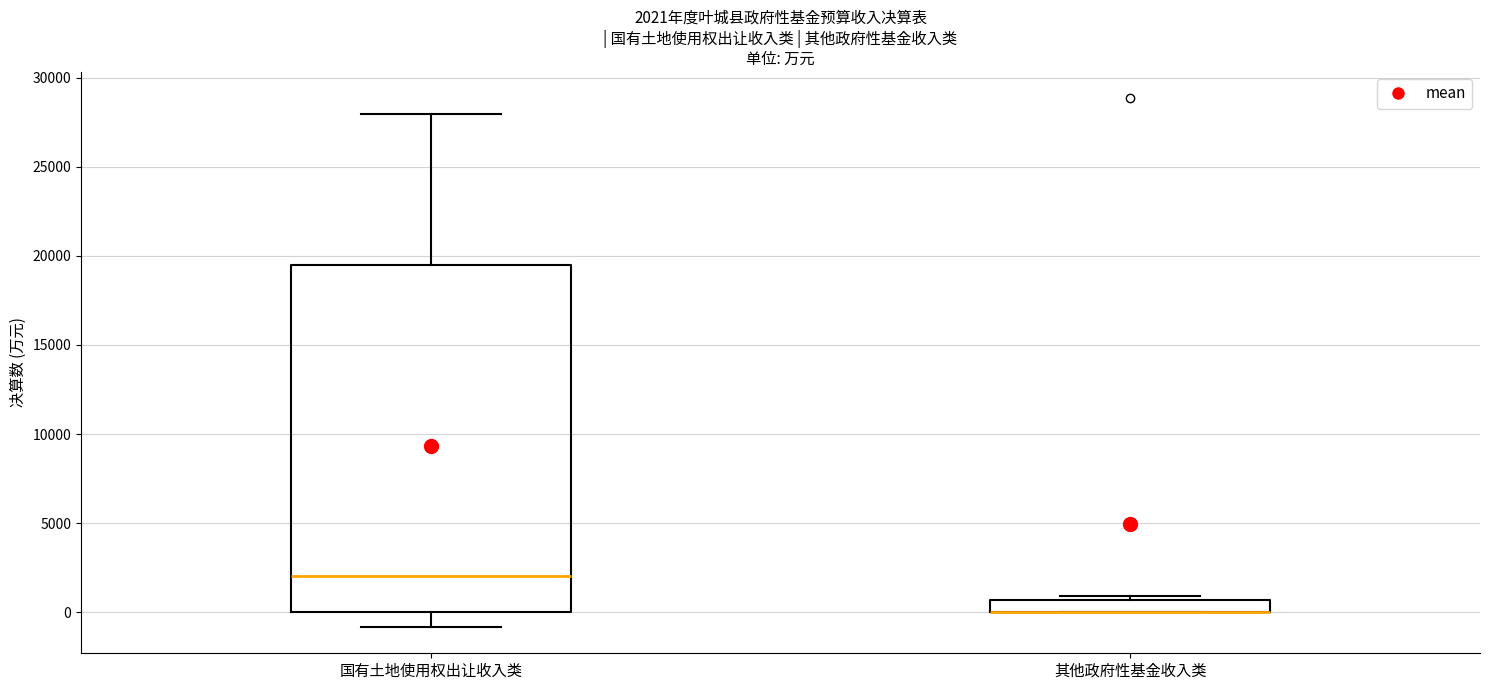

Which box is the tallest, from its lower edge to its upper edge?

国有土地使用权出让收入类